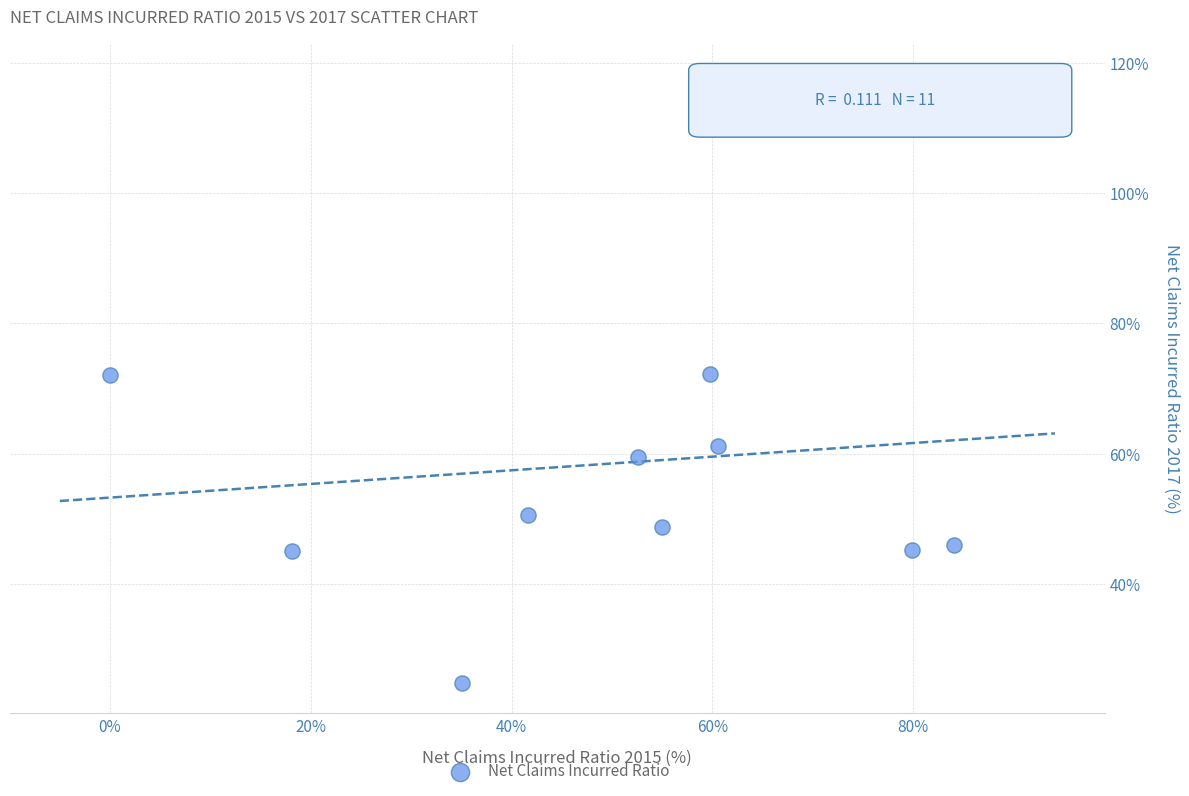

What is the average X value?

50.4